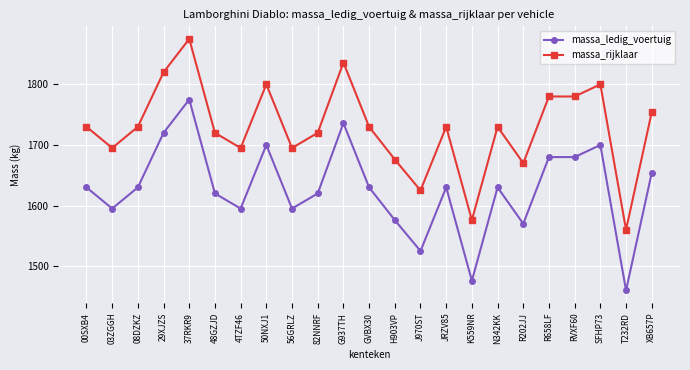

At which label does massa_rijklaar reach its minimum?

T232RD